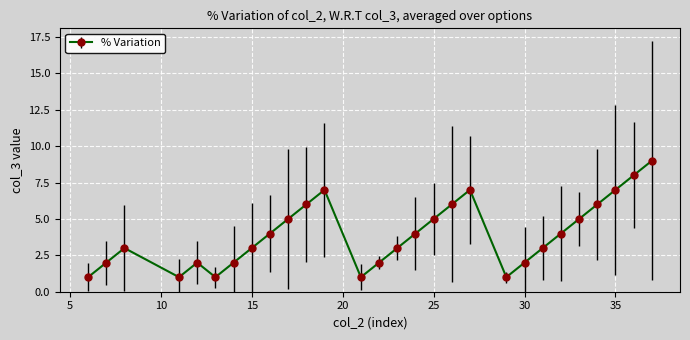

How many categories are shown in the chart?

28